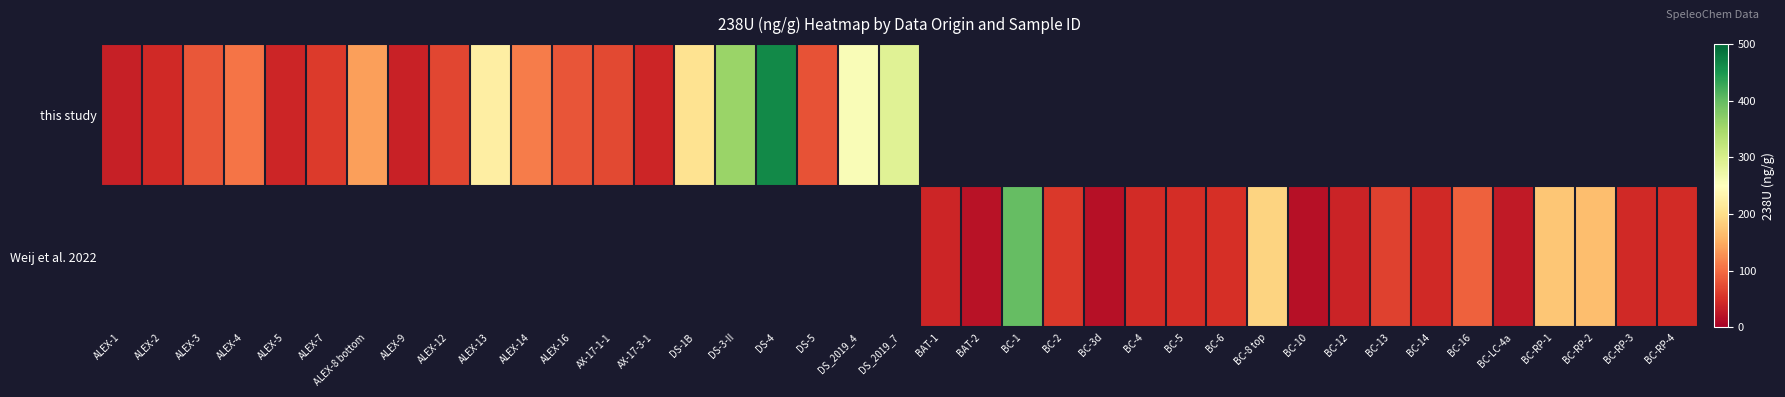

How many categories are shown in the chart?

39